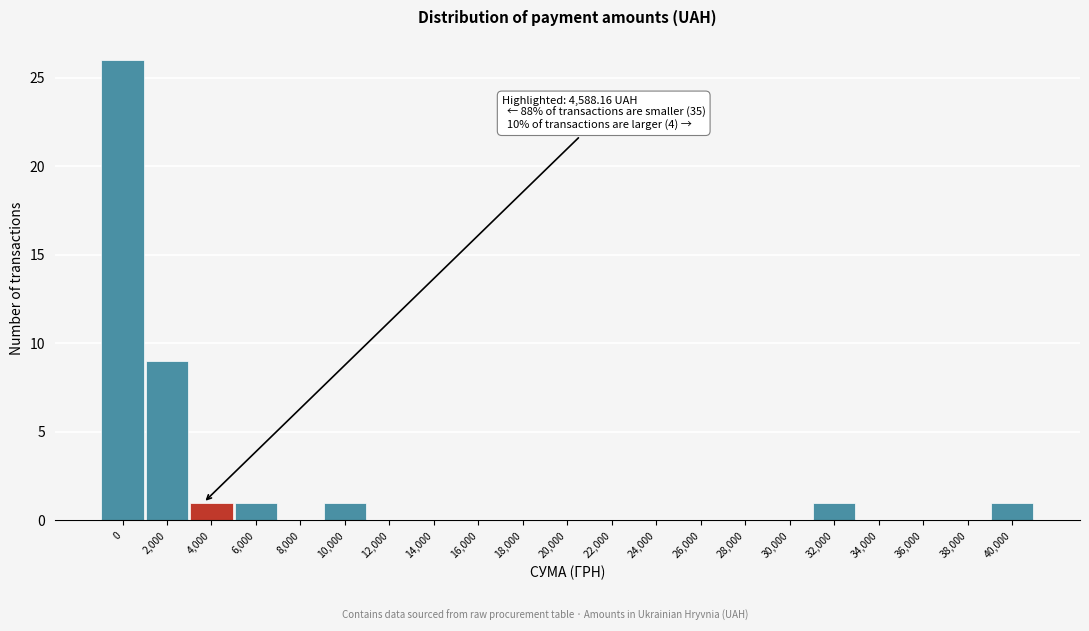

Reading left to right, extract all data points from this chart.

0=26	2,000=9	4,000=1	6,000=1	8,000=0	10,000=1	12,000=0	14,000=0	16,000=0	18,000=0	20,000=0	22,000=0	24,000=0	26,000=0	28,000=0	30,000=0	32,000=1	34,000=0	36,000=0	38,000=0	40,000=1